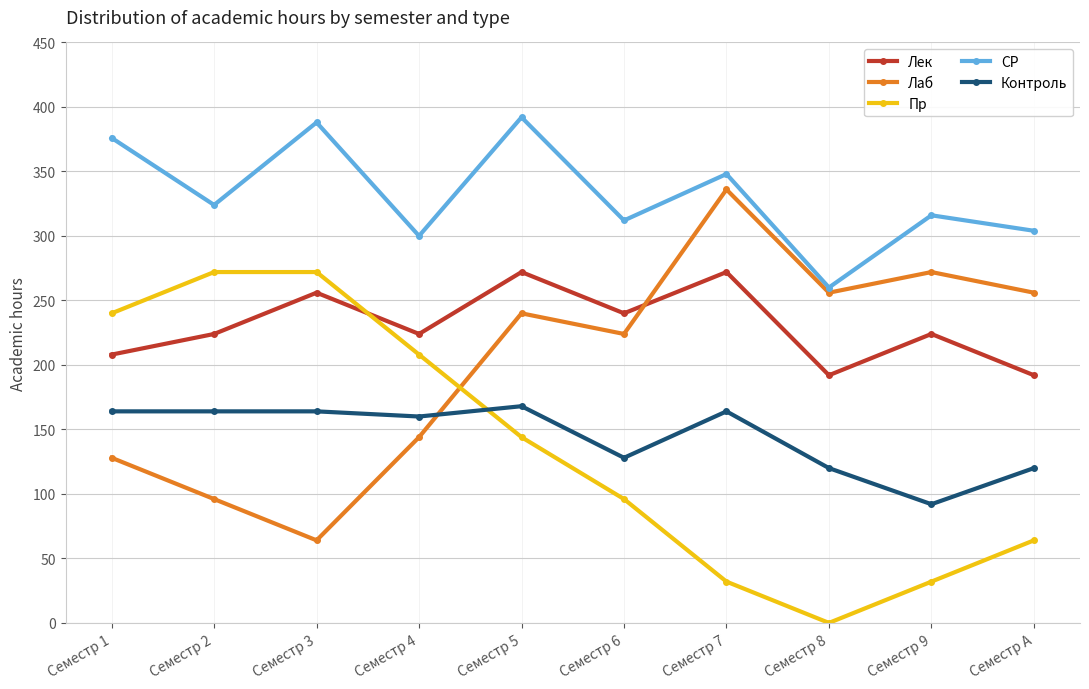

The value of Пр at Семестр 5 is 53. True or false?

False